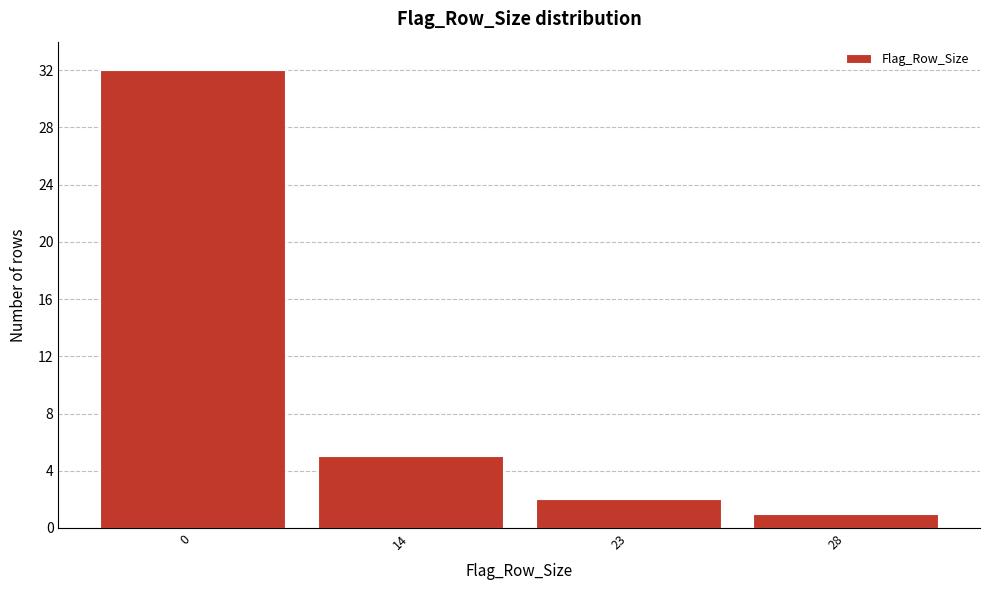

Reading left to right, what are all the values shown in this chart?

0=32	14=5	23=2	28=1